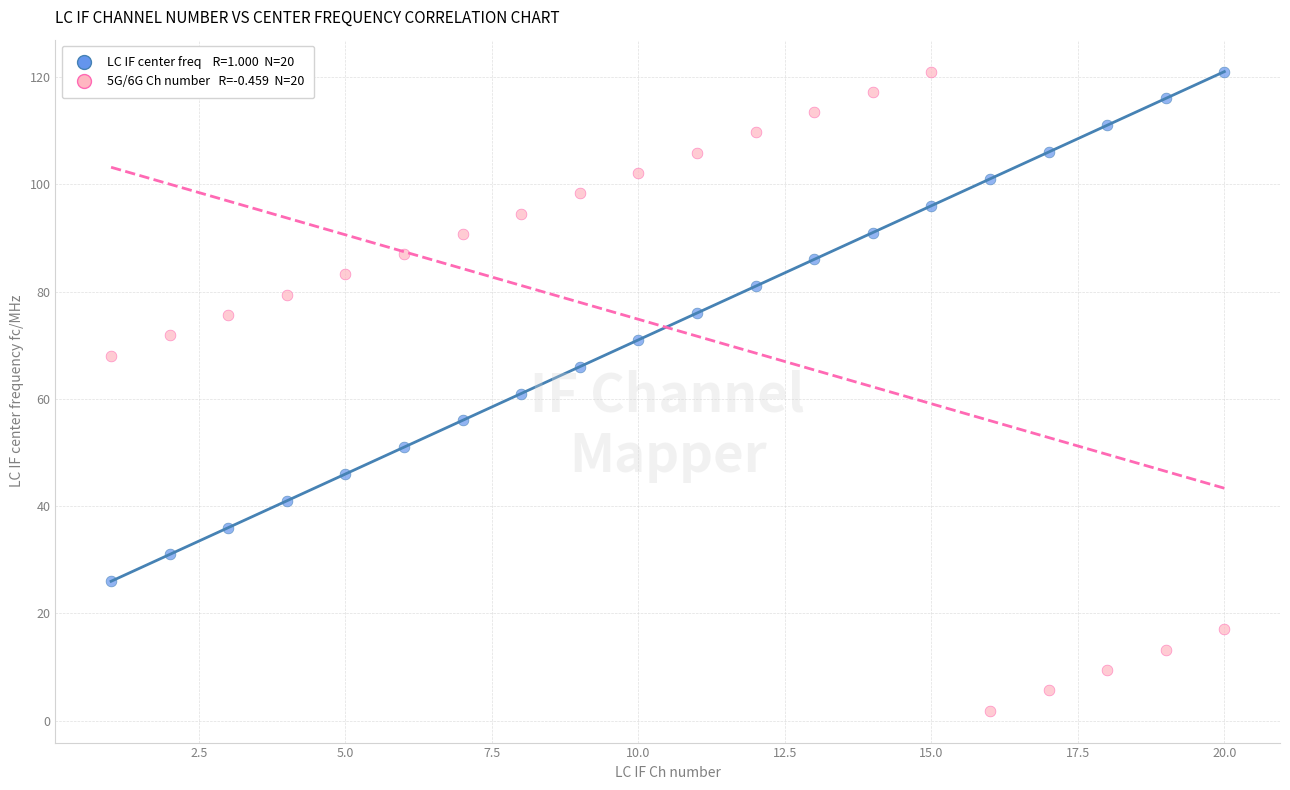

Across all data points, what is the range of X values (max minus min)?

19.0